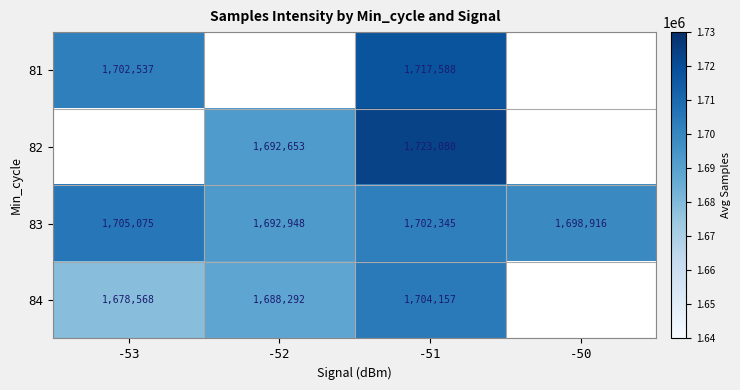

Rank the series at -51 from highest to lowest value.

82, 81, 84, 83